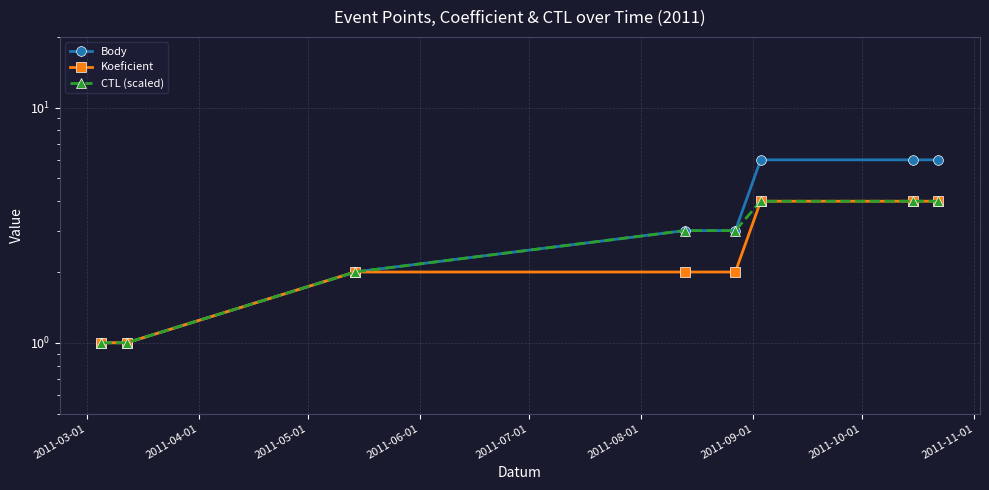

What is the minimum value for Body?

1